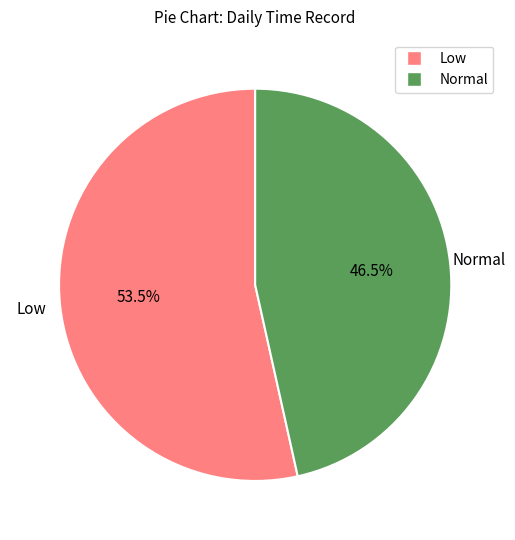

Which category has the smallest portion of the pie?

Normal